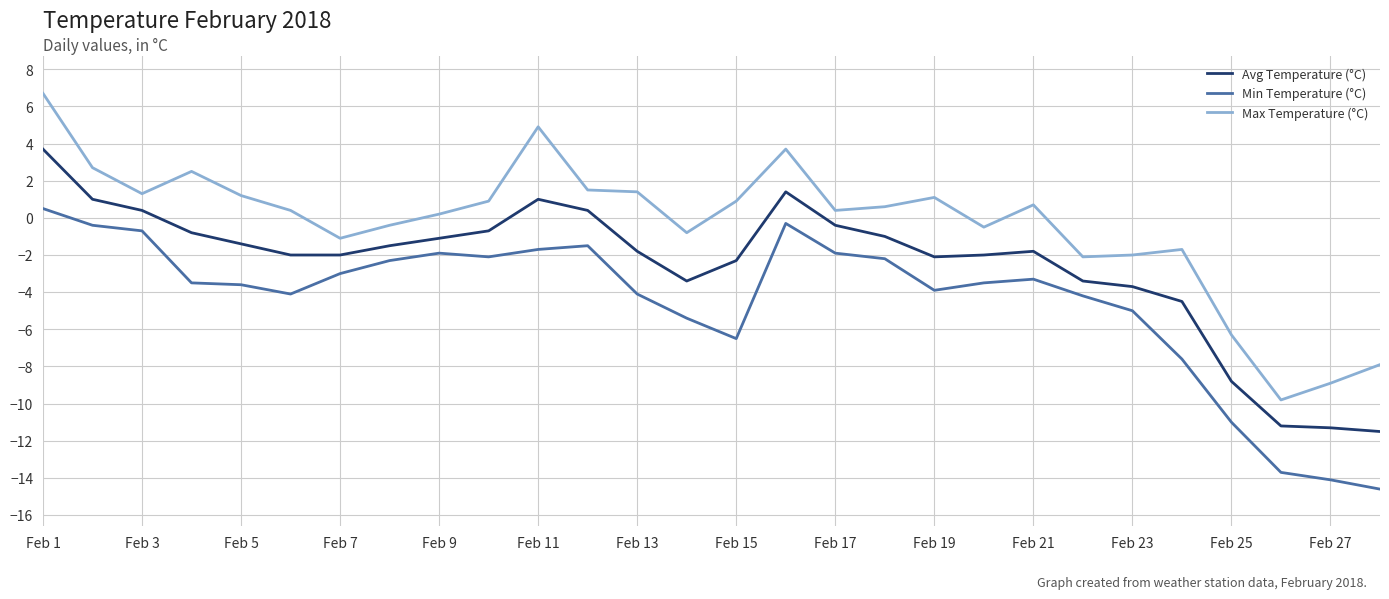

Which series has the largest total across all categories?

Max Temperature (°C)